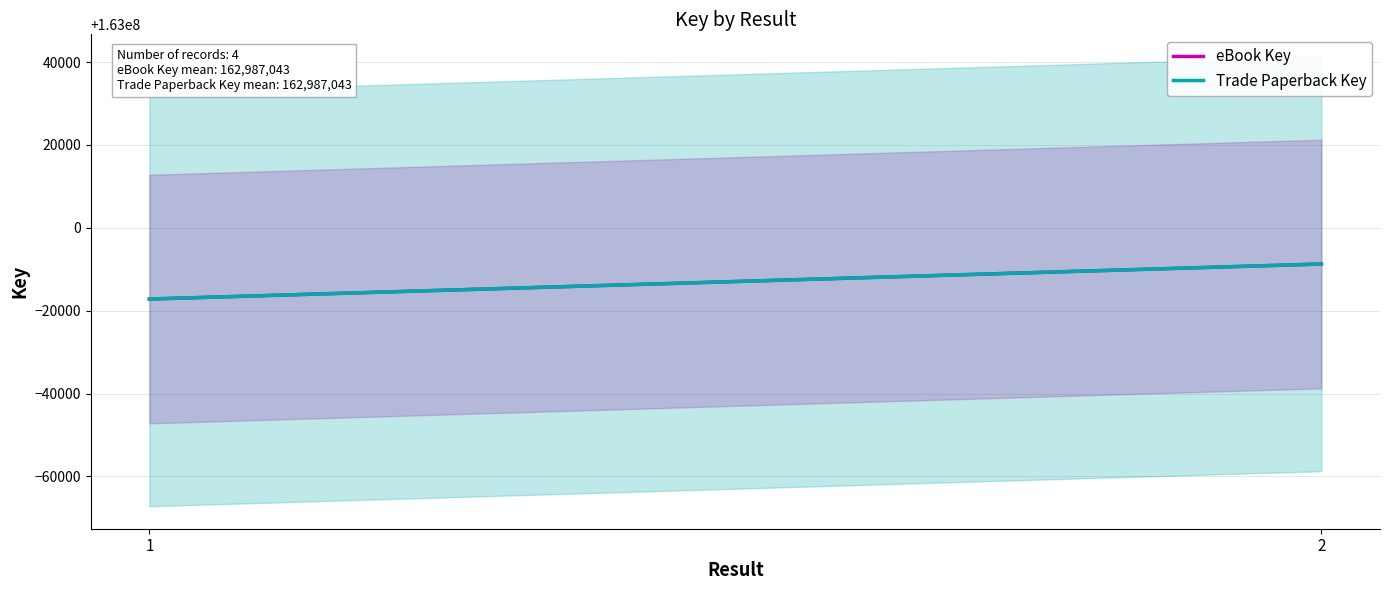

List the labels in order of eBook Key value, smallest first.

1, 2